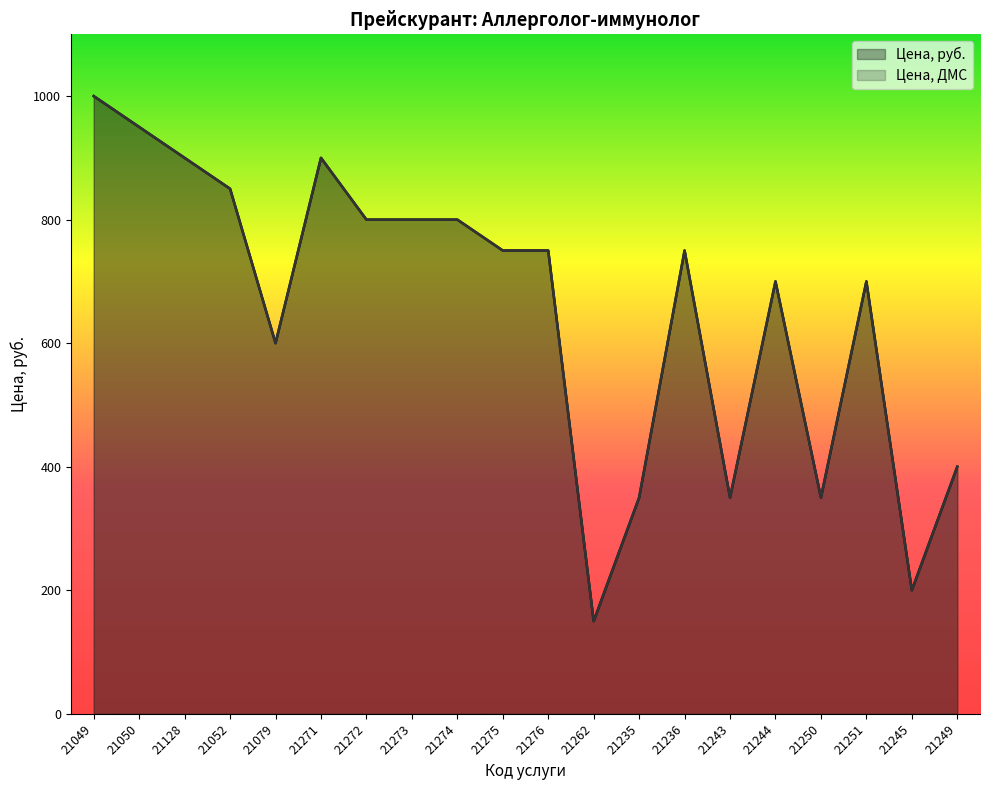

What position from the right is 21244?

5